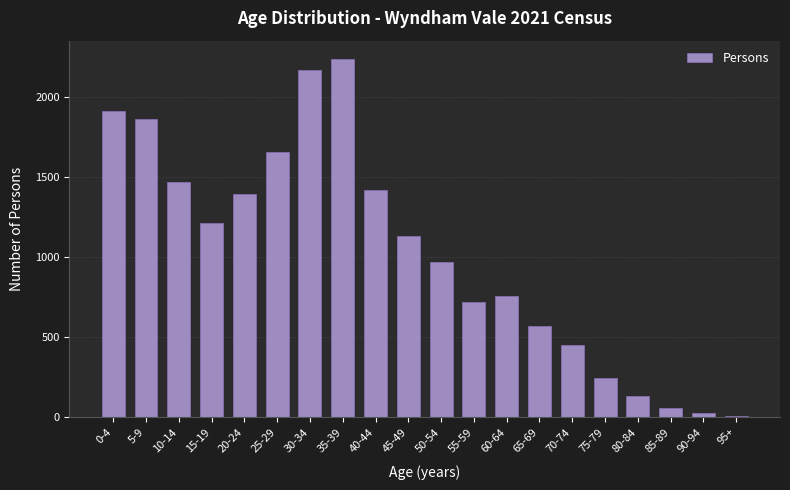

Reading left to right, list all the values displayed in this chart.

0-4=1913	5-9=1858	10-14=1467	15-19=1210	20-24=1390	25-29=1656	30-34=2168	35-39=2237	40-44=1414	45-49=1127	50-54=968	55-59=720	60-64=754	65-69=571	70-74=451	75-79=241	80-84=134	85-89=57	90-94=26	95+=4